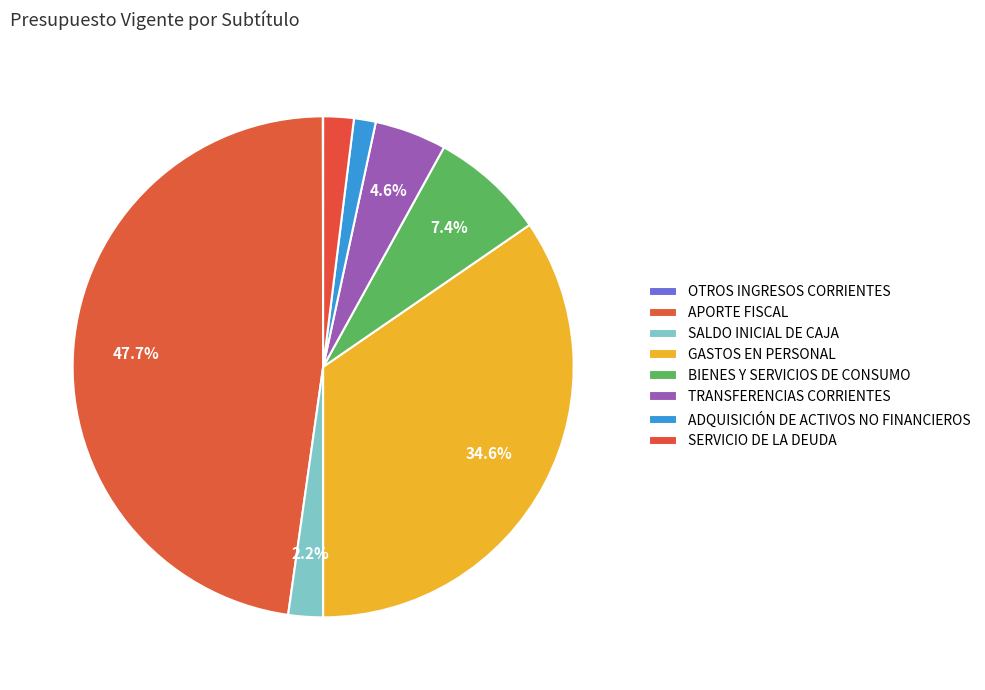

To the nearest percent, what is the difference between the APORTE FISCAL and GASTOS EN PERSONAL slice percentages?

13%